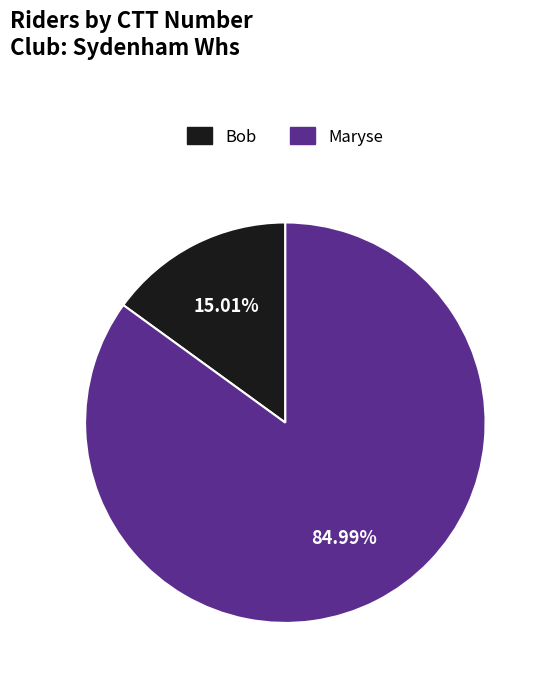

Count the number of slices in the pie.

2